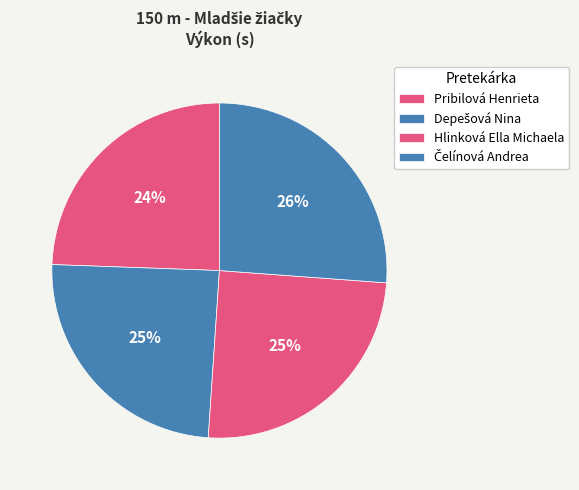

Is there a majority slice in this chart?

No